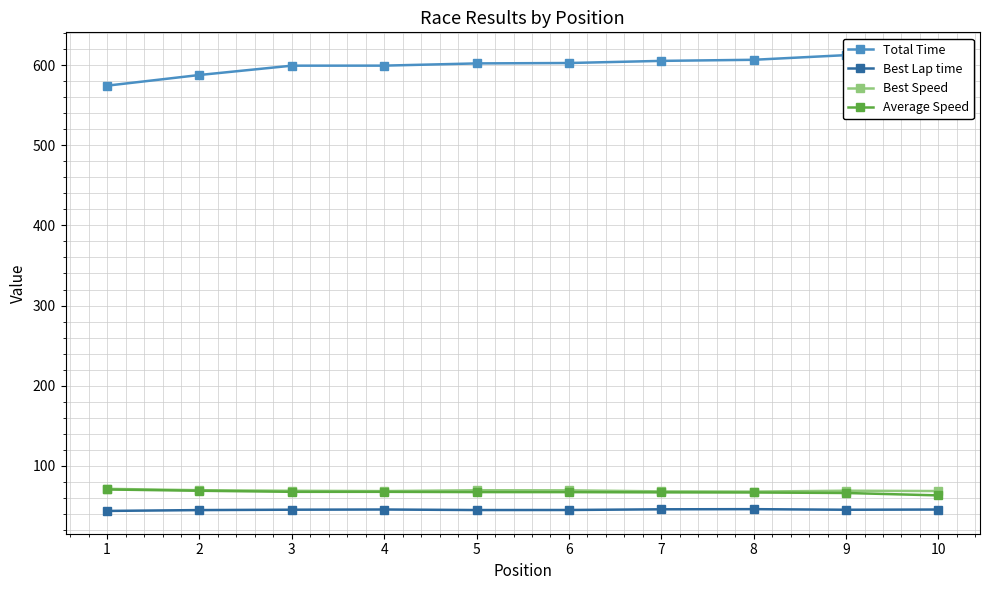

True or false: Average Speed has a value of 70.5 at 1.

True